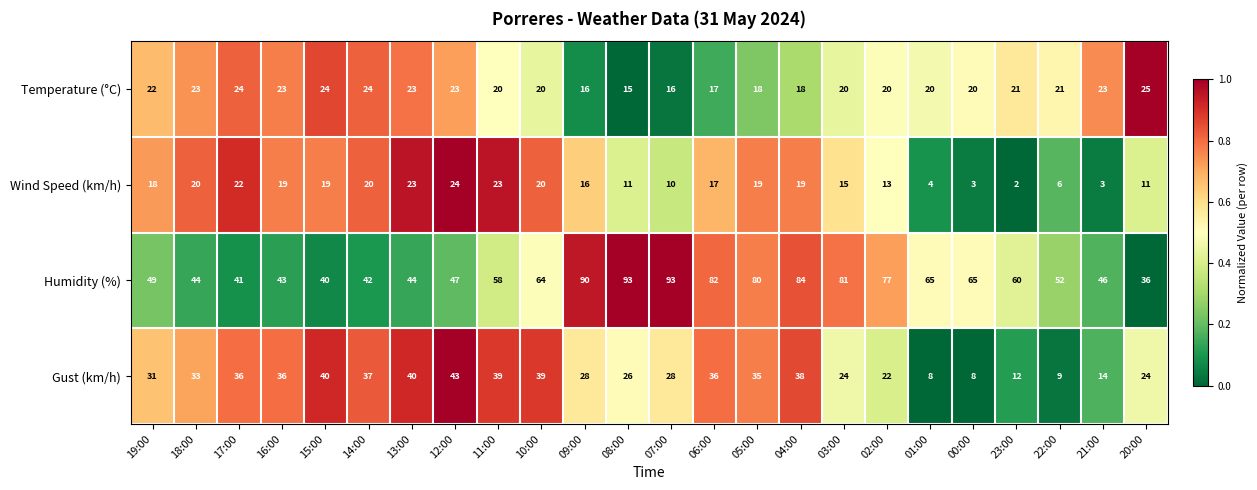

How many data points in Wind Speed (km/h) are less than 18?

12